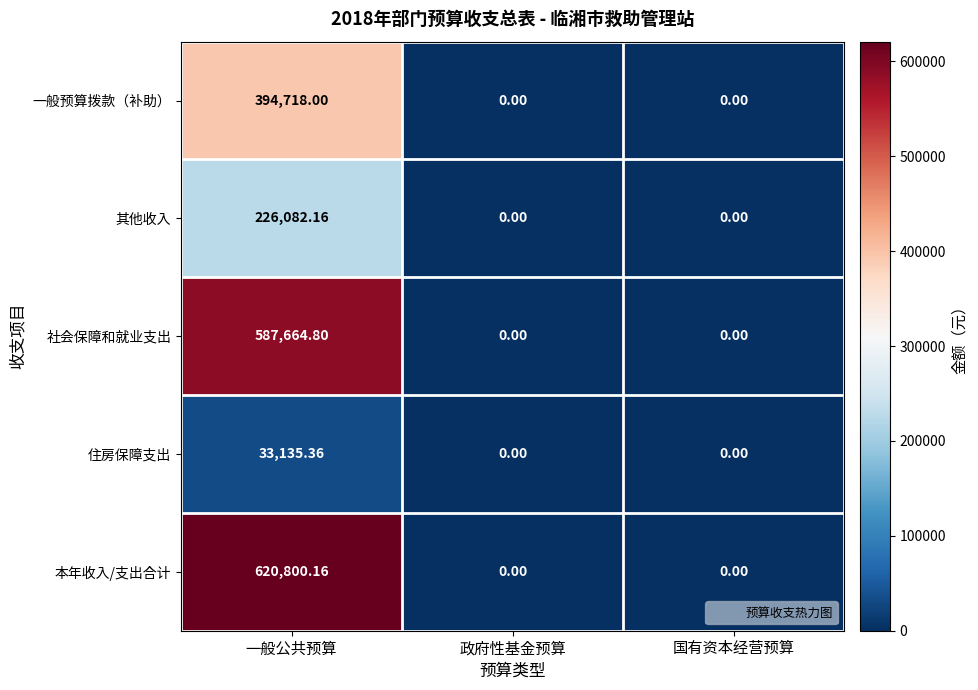

Which category has the highest value across all series?

一般公共预算